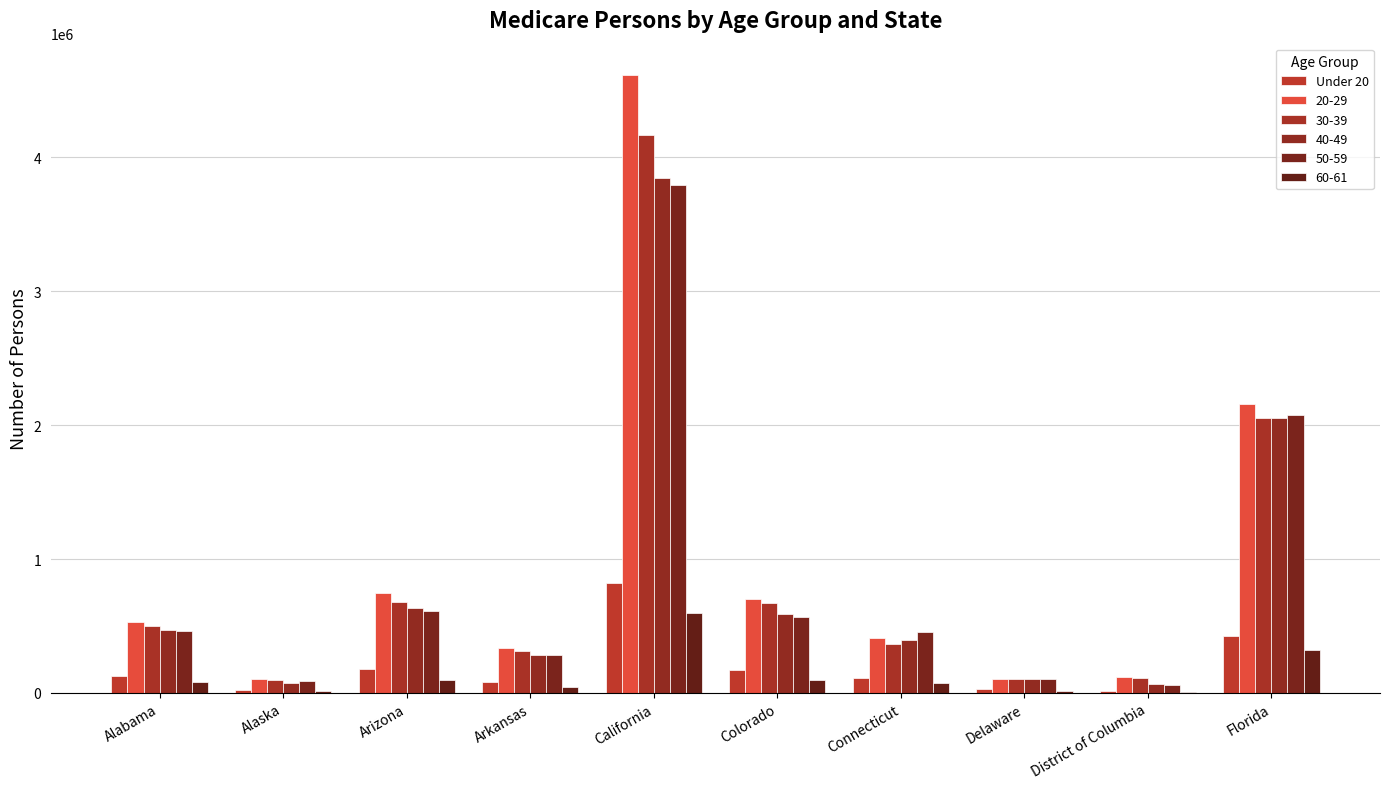

How many data points does each series have?

10